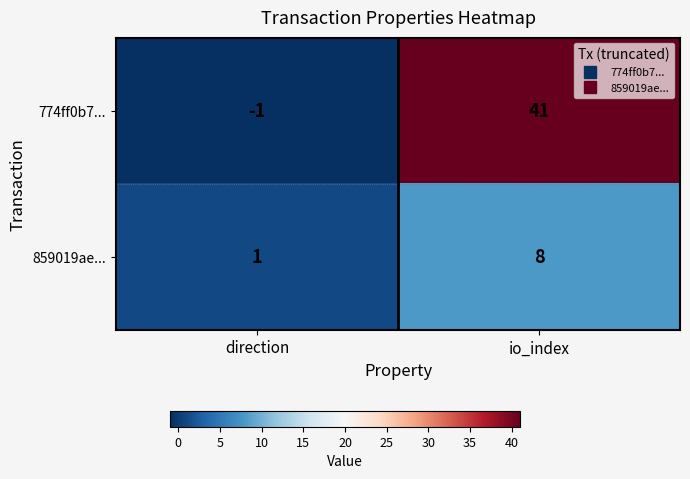

How many categories are shown in the chart?

2